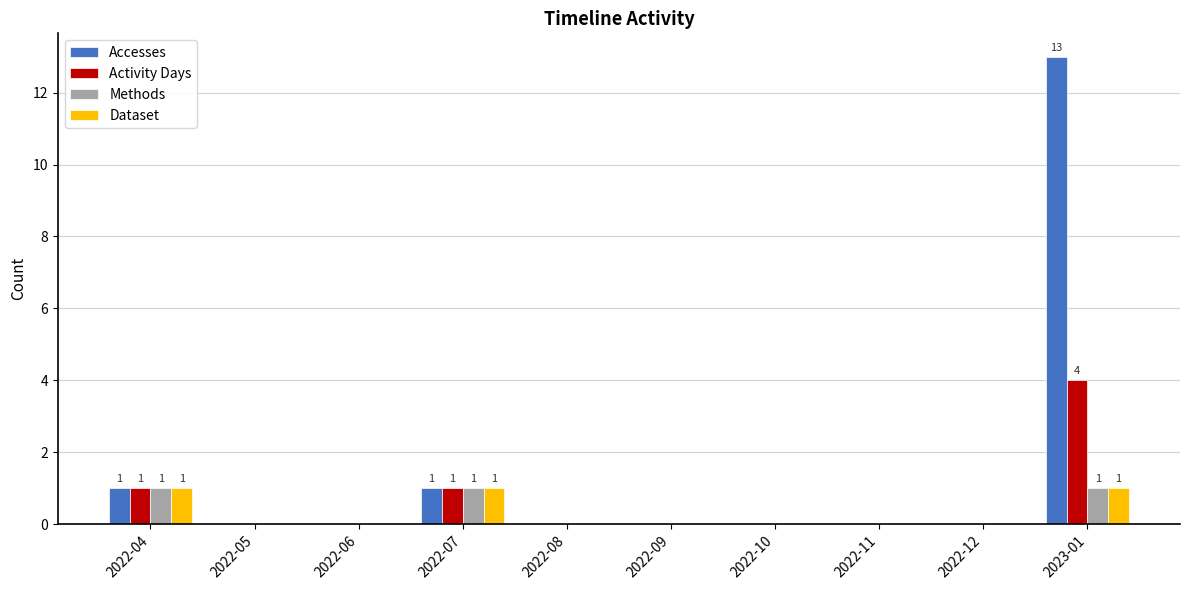

True or false: Methods has a value of 0 at 2022-11.

True